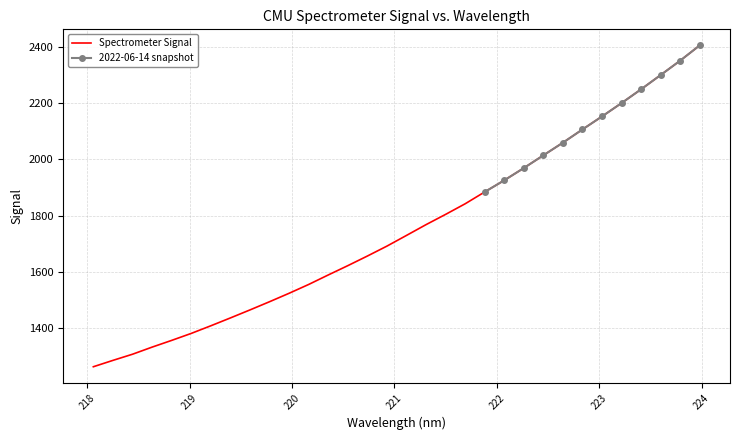

At which category does the chart reach its peak across all series?

223.9802